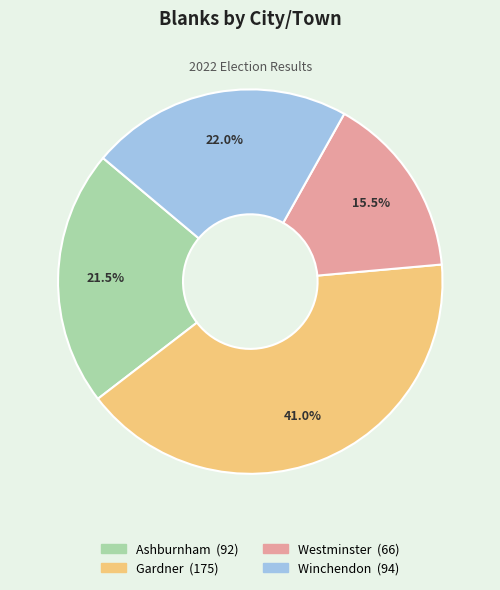

How much of the chart is everything except Gardner?

59.0%